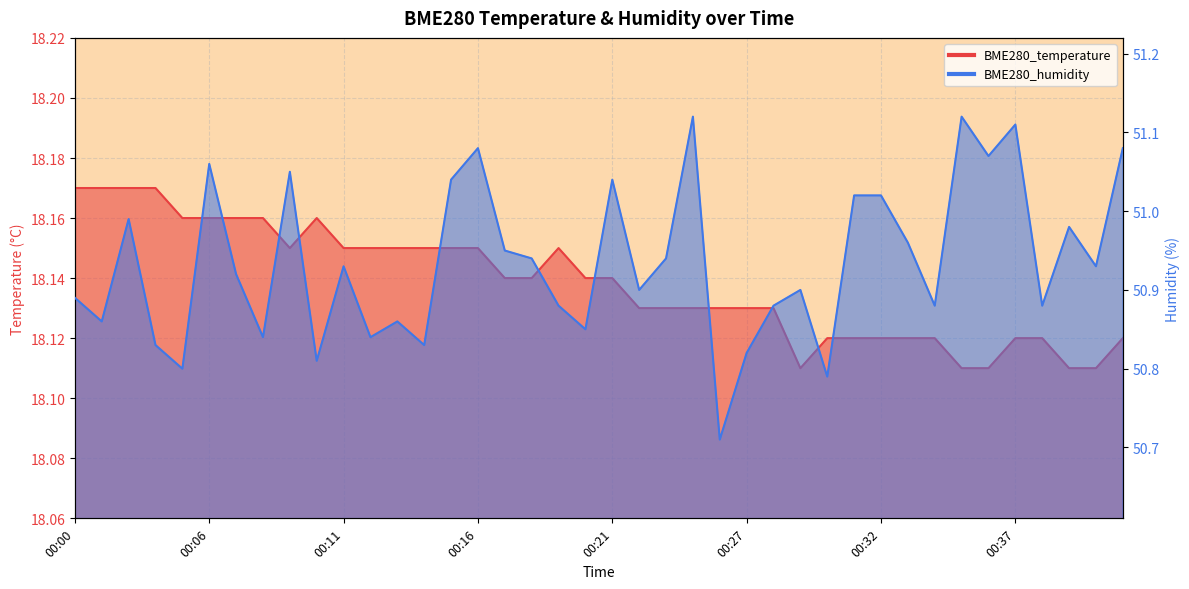

Read the BME280_temperature value at 00:11.

18.1